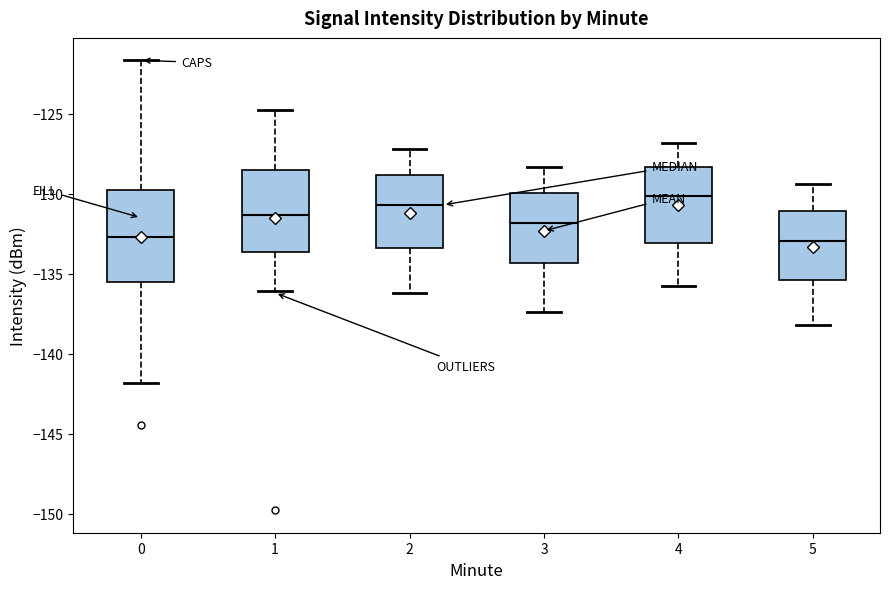

Reading left to right, transcribe this box plot: for each box, give where its median line is, the range the box spans, and where its two whiskers end, as read against the y-axis. The values are not printed on the chart, so give them approximately, as read against the axis.

0: median -132.5, box -135.5 to -130.0, whiskers -142.0 to -121.5
1: median -131.5, box -133.5 to -128.5, whiskers -136.0 to -124.5
2: median -130.5, box -133.5 to -129.0, whiskers -136.0 to -127.0
3: median -132.0, box -134.5 to -130.0, whiskers -137.5 to -128.5
4: median -130.0, box -133.0 to -128.5, whiskers -136.0 to -127.0
5: median -133.0, box -135.5 to -131.0, whiskers -138.0 to -129.5